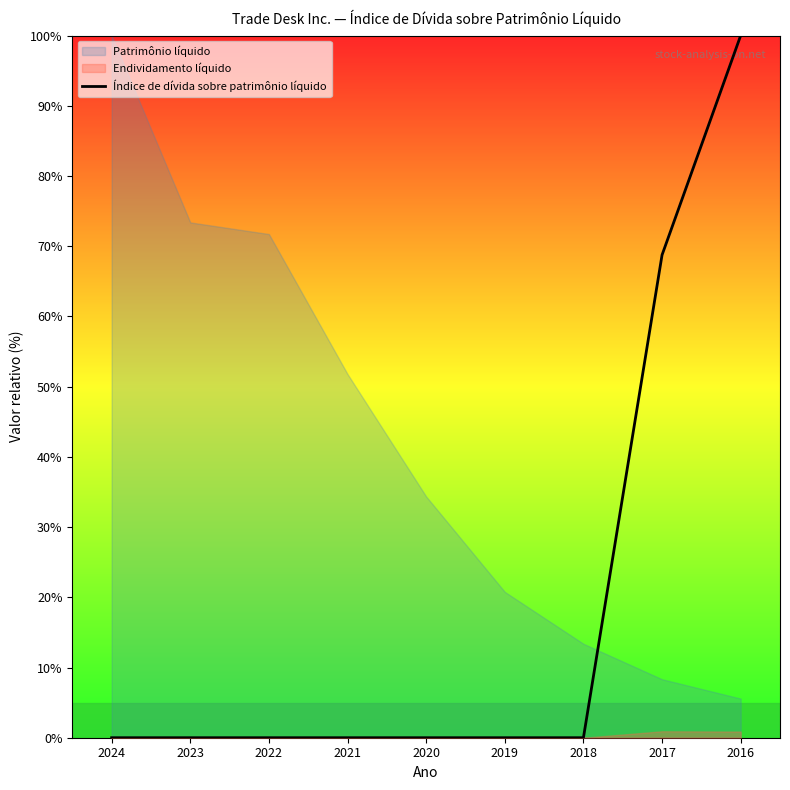

What is the change in value from 2024 to 2016?

+100.0